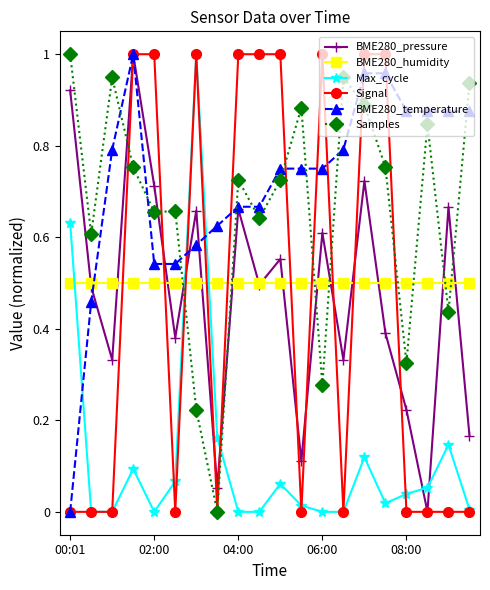

True or false: BME280_temperature and Max_cycle intersect in this chart.

True